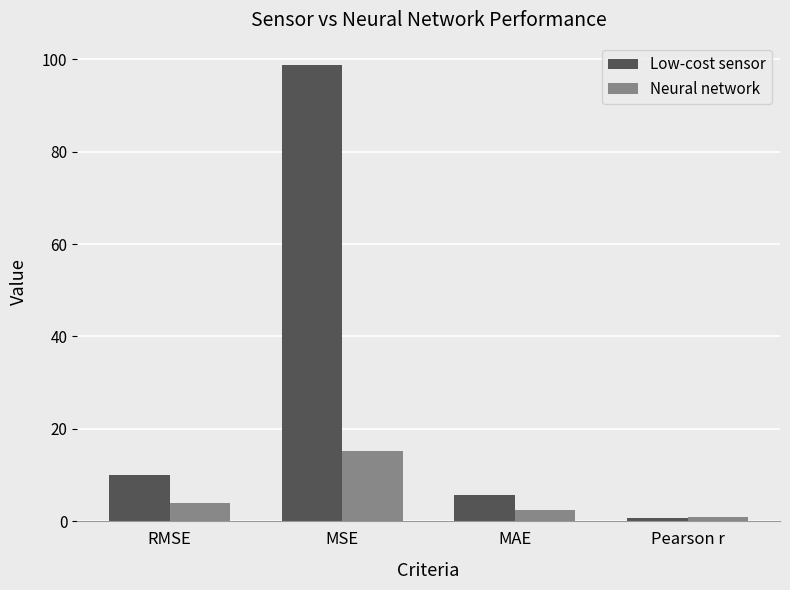

Which series has the largest range (max minus min)?

Low-cost sensor